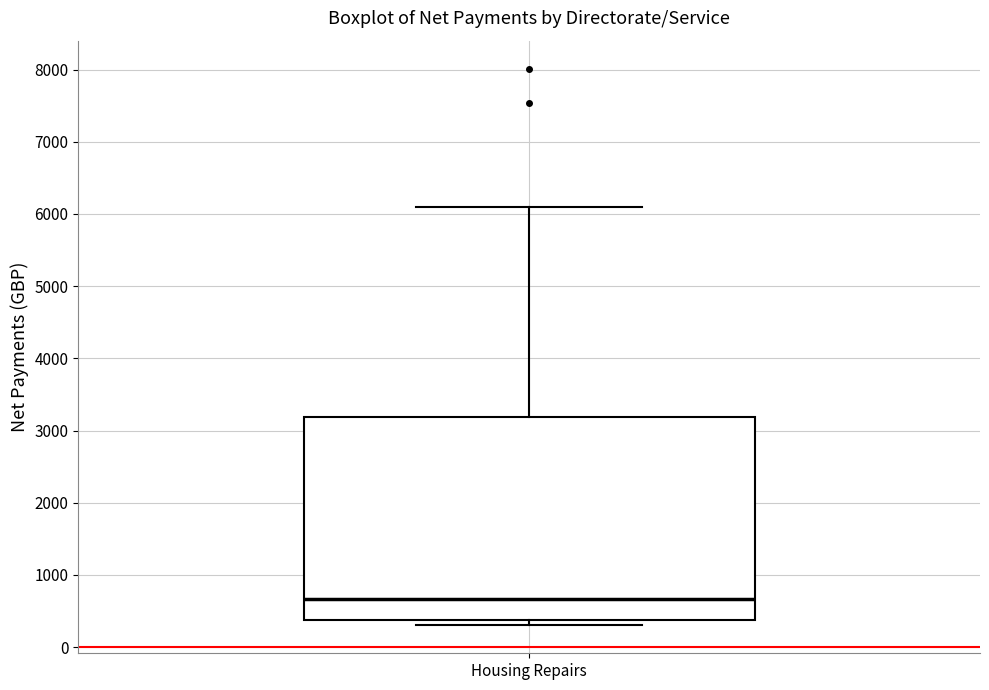

Transcribe this box plot: give where the median line is, the range the box spans, and where the two whiskers end, as read against the y-axis. The values are not printed on the chart, so give them approximately, as read against the axis.

median 700, box 400 to 3200, whiskers 300 to 6100